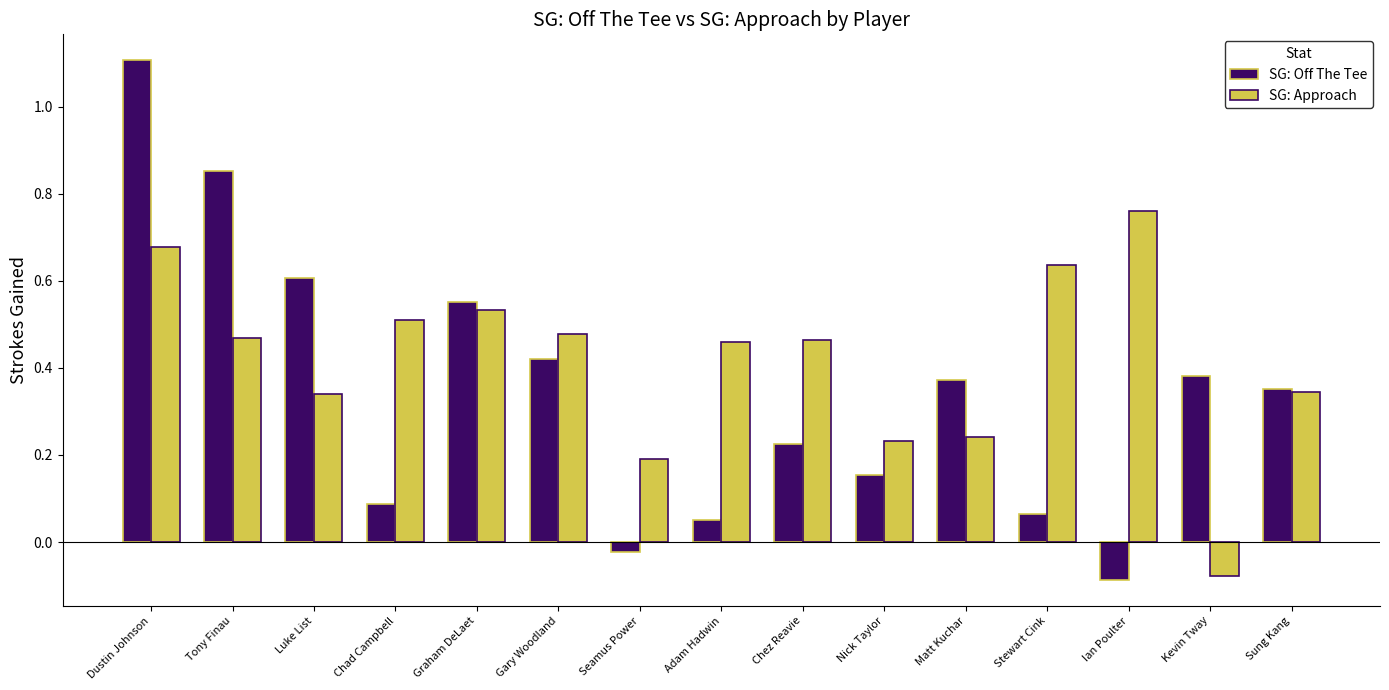

What position from the left is Stewart Cink?

12